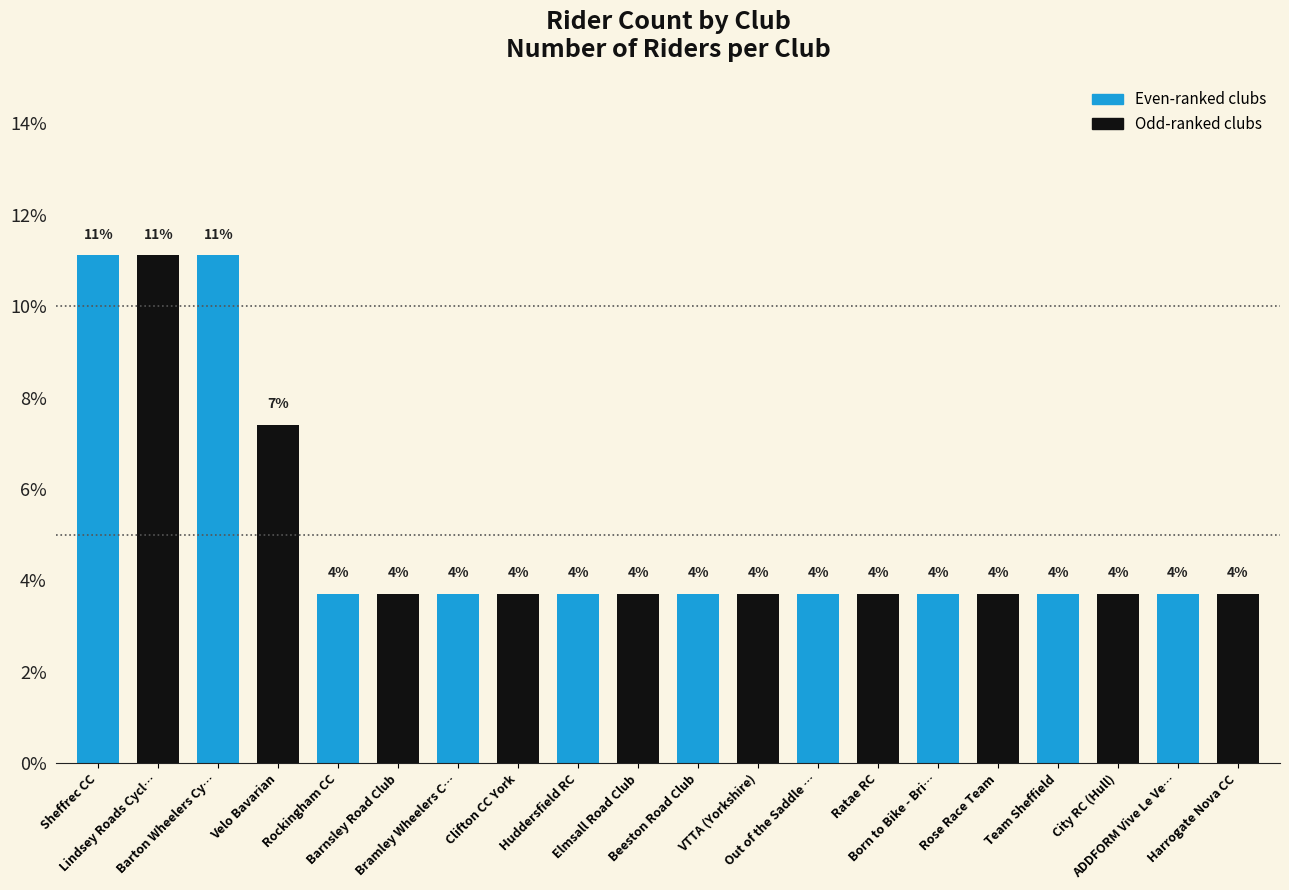

What is the difference between the values at Lindsey Roads Cycl… and Team Sheffield?

7.4